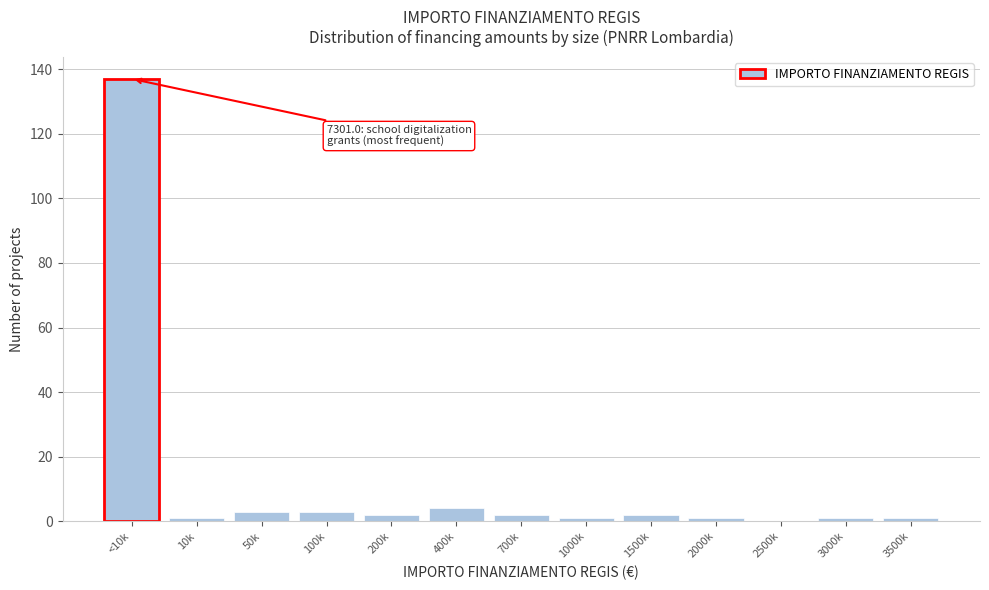

Reading left to right, list all the values displayed in this chart.

<10k=137	10k=1	50k=3	100k=3	200k=2	400k=4	700k=2	1000k=1	1500k=2	2000k=1	2500k=0	3000k=1	3500k=1